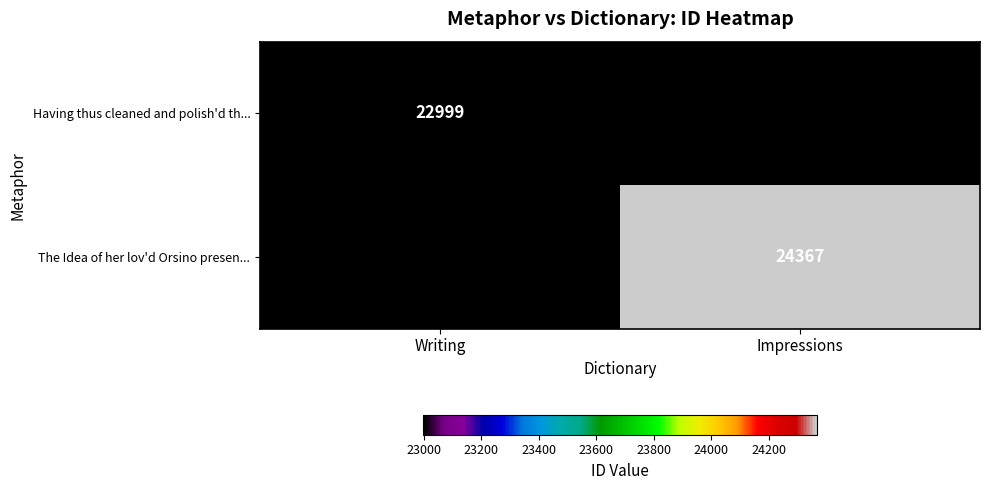

The Having thus cleaned and polish'd th... series shows 31174 at Writing. True or false?

False